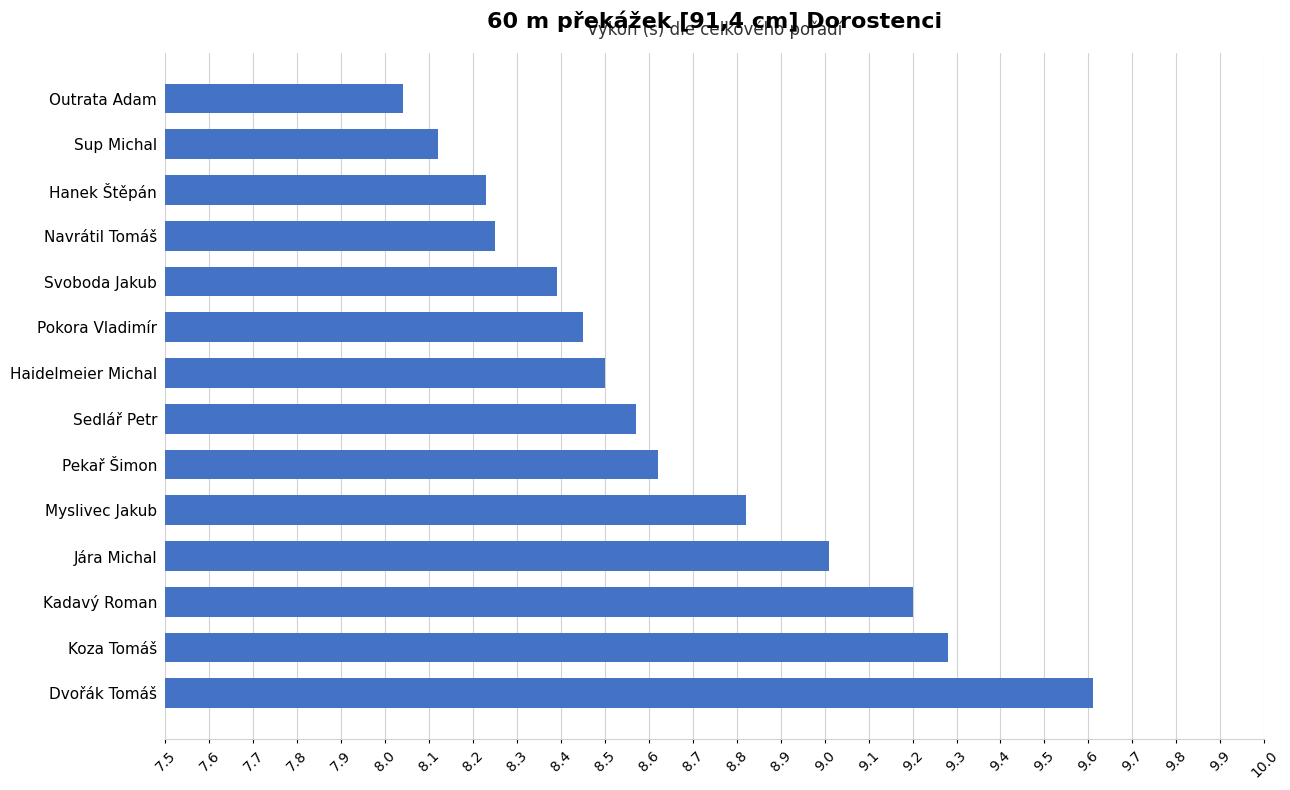

What is the difference between the maximum and minimum values?

1.6